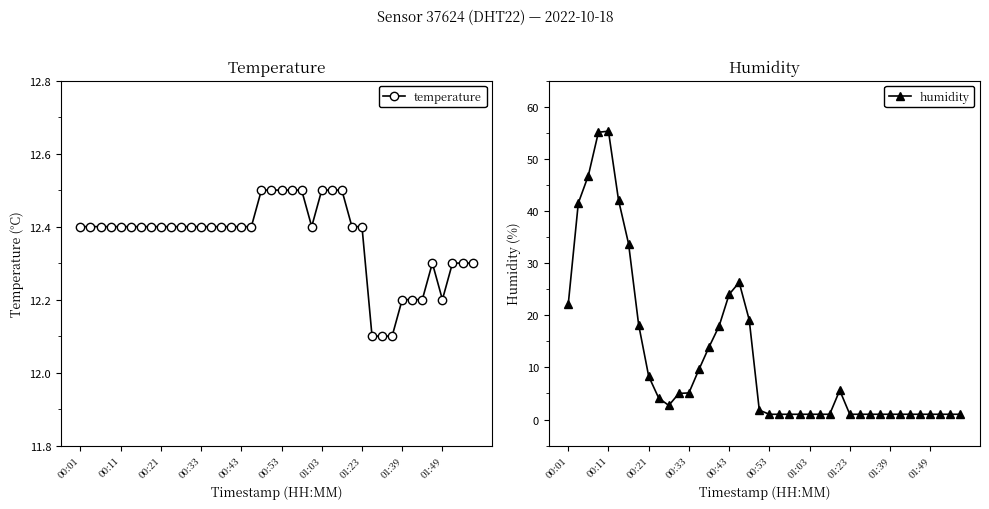

How many lines are shown in the chart?

2